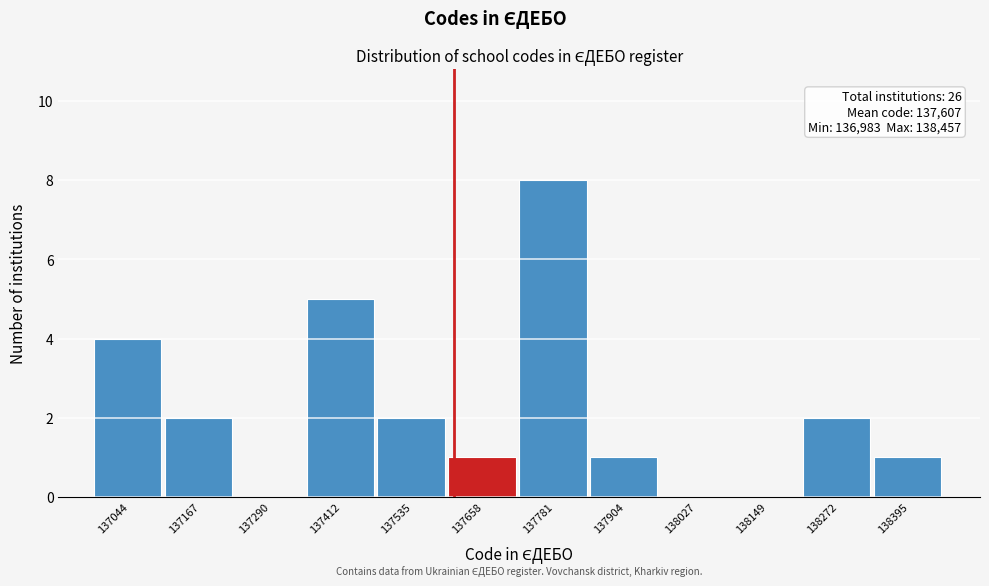

Over which range of the x-axis is the bar tallest?

137720 to 137840